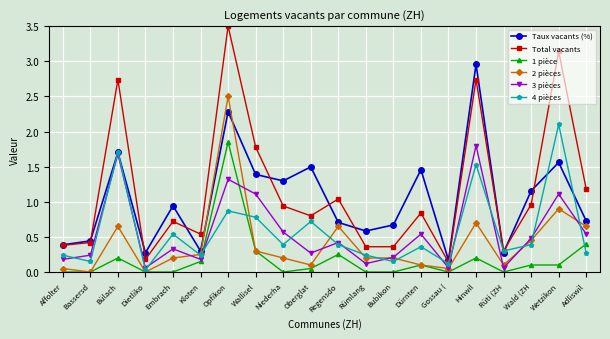

The value of 2 pièces at Bassersd is -0.9. True or false?

False